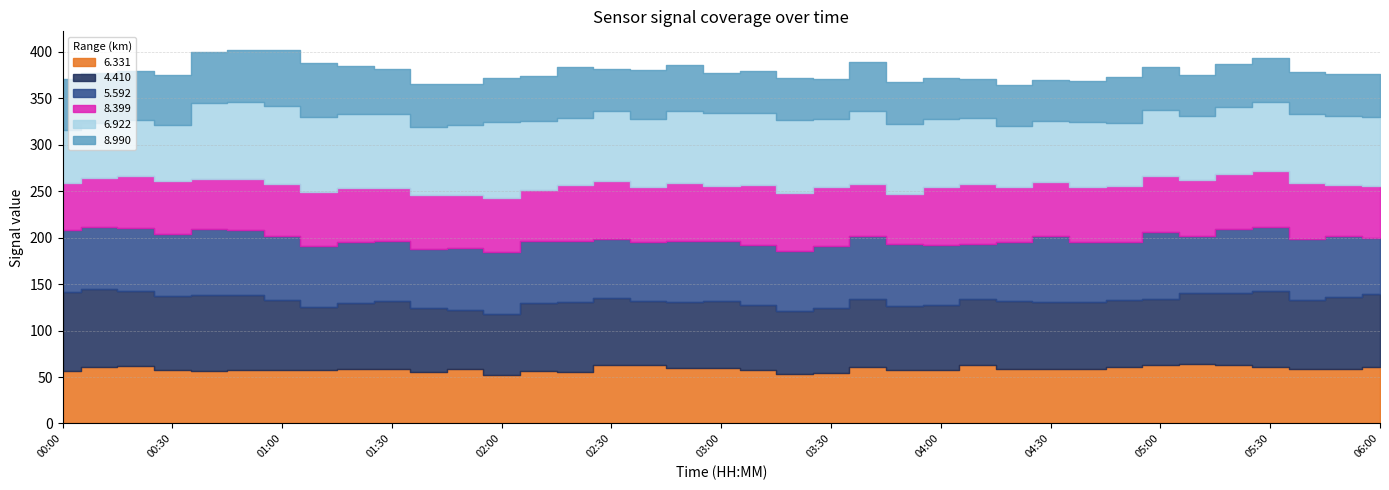

What is the average value of the 4.410 series?

73.8